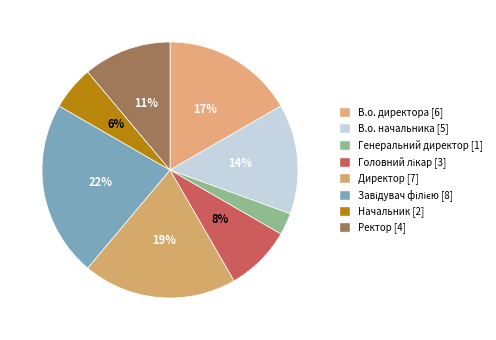

How many segments does this pie chart have?

8